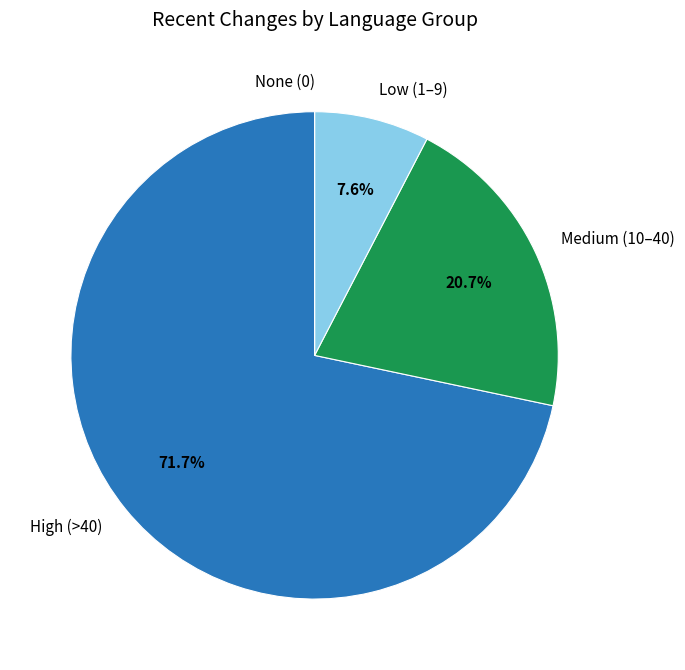

What is the largest slice in the pie chart?

High (>40)